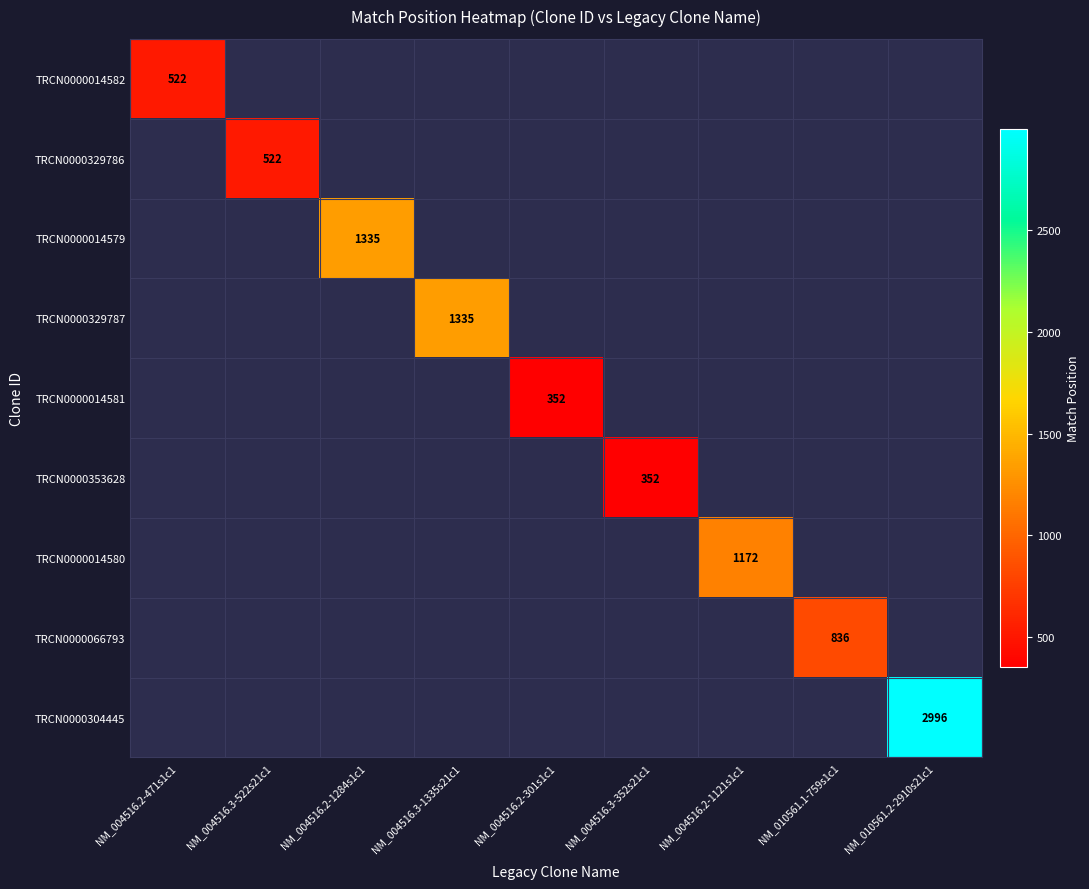

The TRCN0000066793 series shows 836 at NM_010561.1-759s1c1. True or false?

True